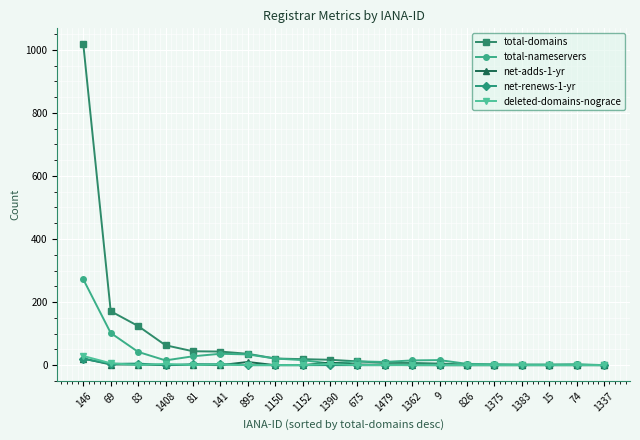

True or false: total-domains has a value of 19 at 1152.

True